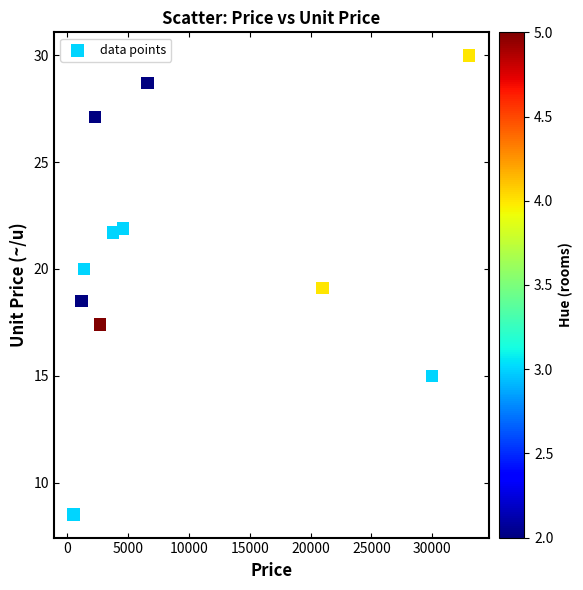

What is the range of X values (max minus min)?

32450.0